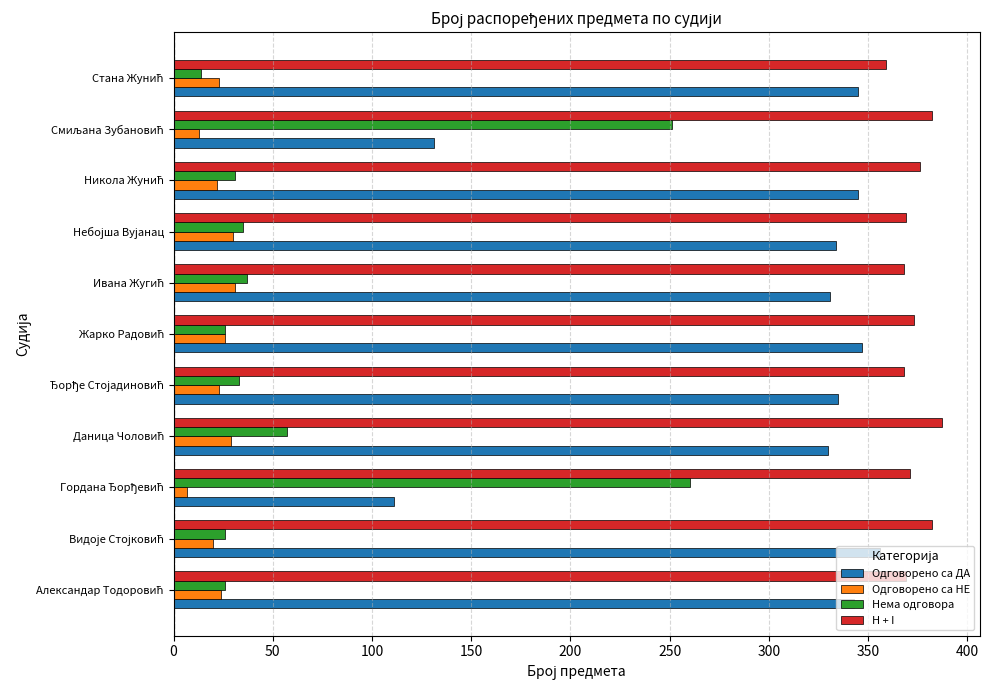

What is the minimum value shown in the chart?

7